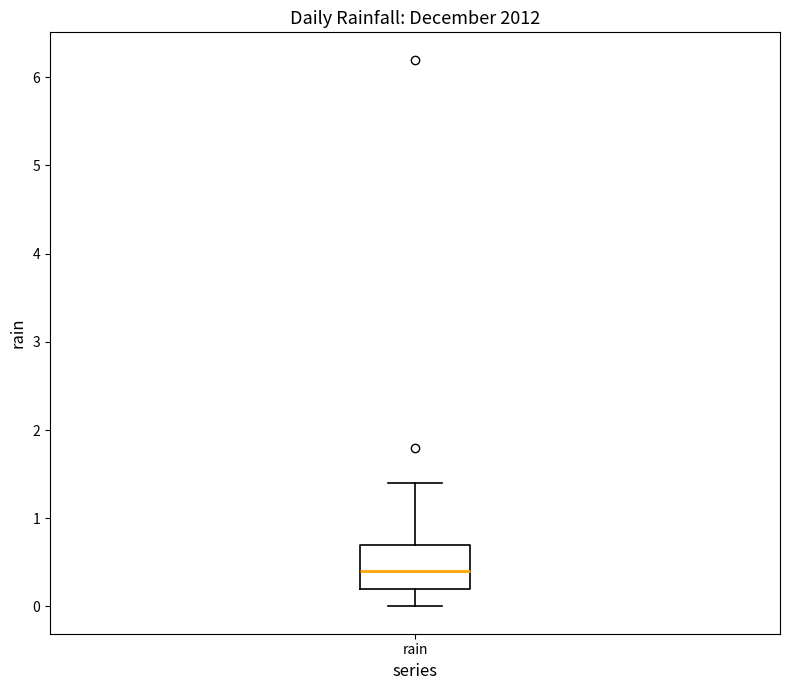

Read this box plot against the y-axis: the position of the median line, the range covered by the box, and the ends of both whiskers. The values are not printed on the chart, so give them approximately, as read against the axis.

median 0.4, box 0.2 to 0.7, whiskers 0.0 to 1.4